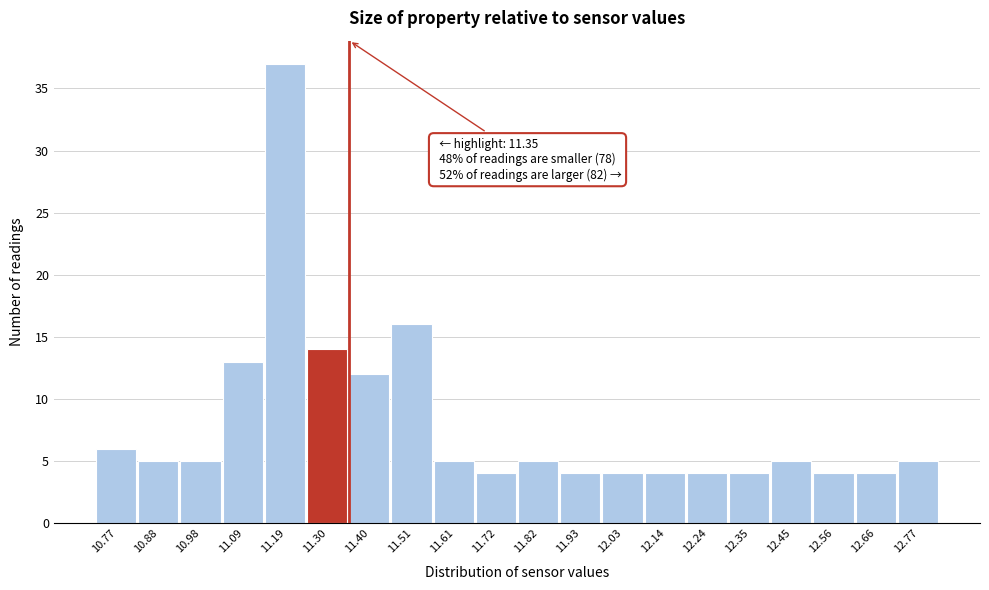

Over which range of the x-axis is the bar tallest?

11.140 to 11.245